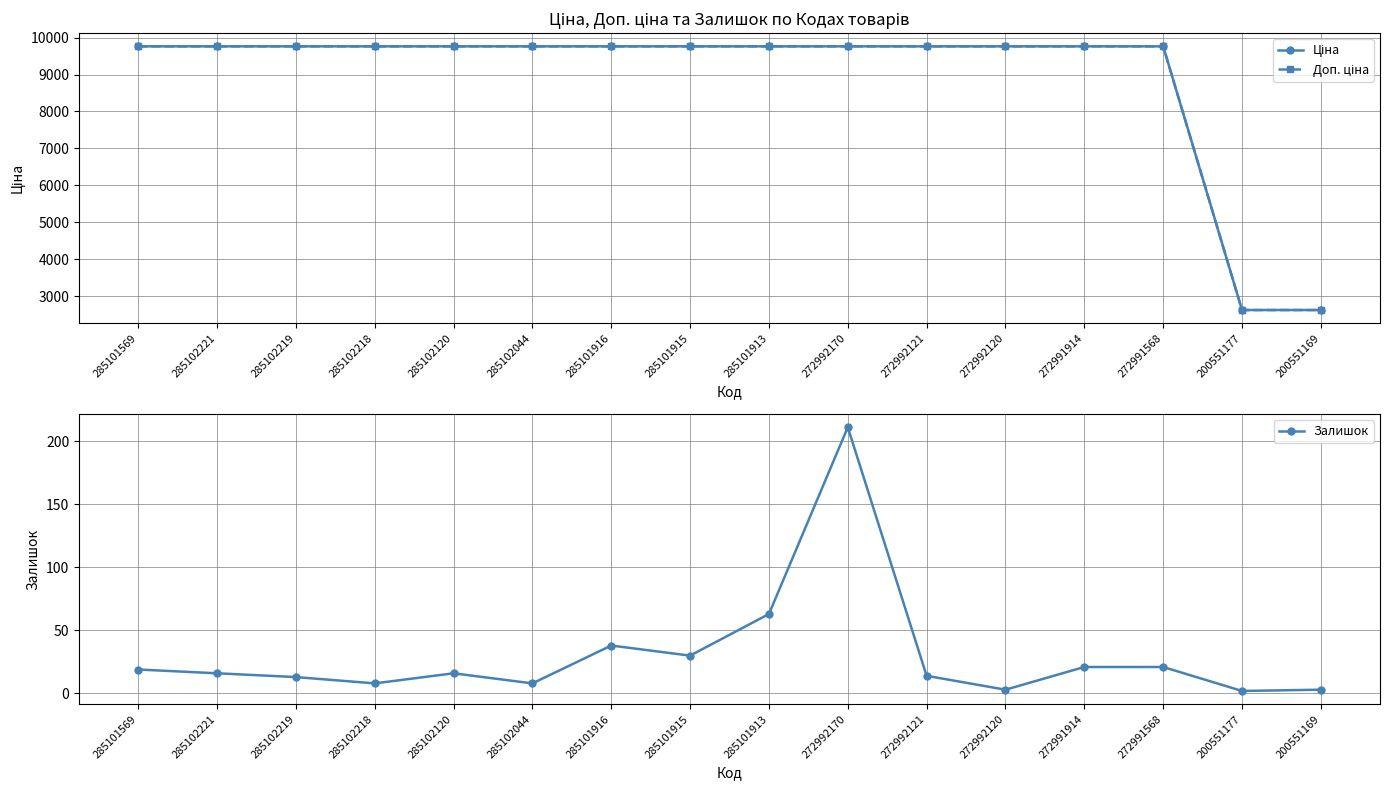

Reading left to right, extract all data points from this chart.

Ціна: 9764.4	9764.4	9764.4	9764.4	9764.4	9764.4	9764.4	9764.4	9764.4	9764.4	9764.4	9764.4	9764.4	9764.4	2621.3	2621.3
Доп. ціна: 9764.4	9764.4	9764.4	9764.4	9764.4	9764.4	9764.4	9764.4	9764.4	9764.4	9764.4	9764.4	9764.4	9764.4	2621.0	2621.0
Залишок: 19.0	16.0	13.0	8.0	16.0	8.0	38.0	30.0	63.0	211.0	14.0	3.0	21.0	21.0	2.0	3.0